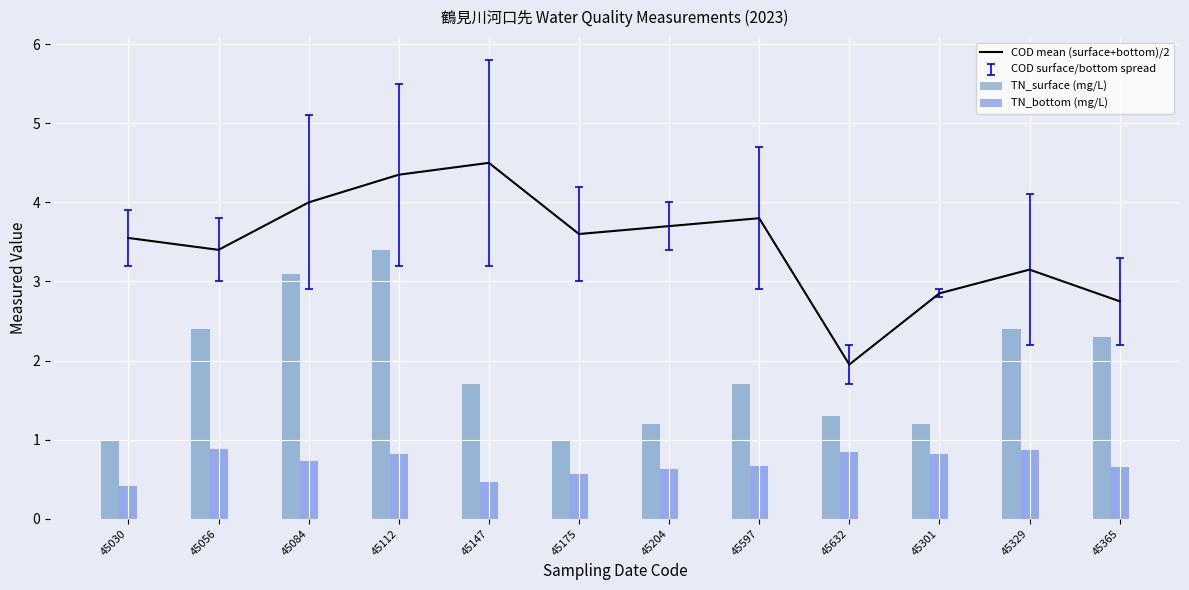

List the series in order of their overall mean, highest first.

COD mean (surface+bottom)/2, TN_surface (mg/L), TN_bottom (mg/L)